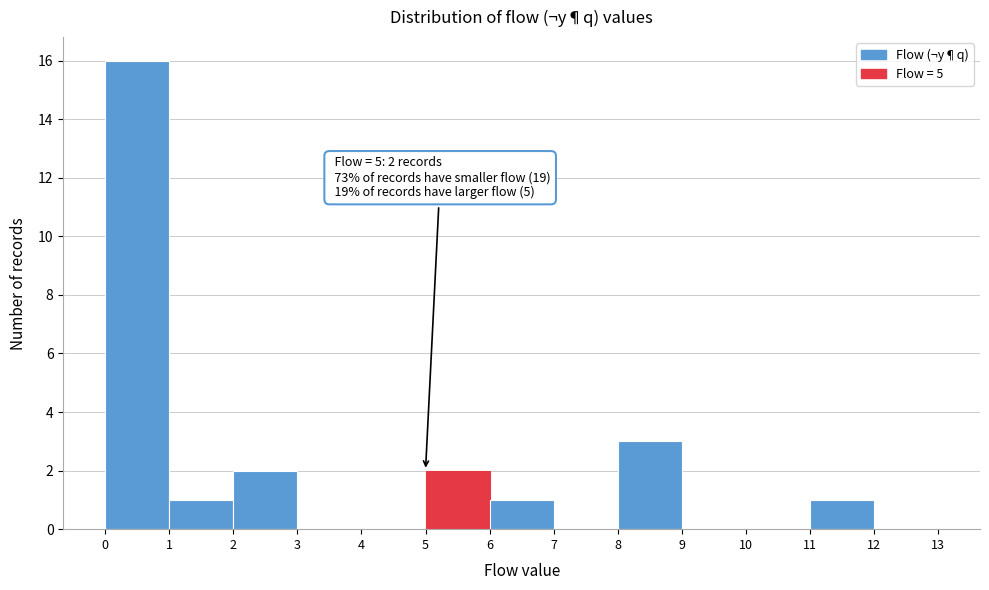

Which range on the x-axis has the tallest bar?

0 to 1